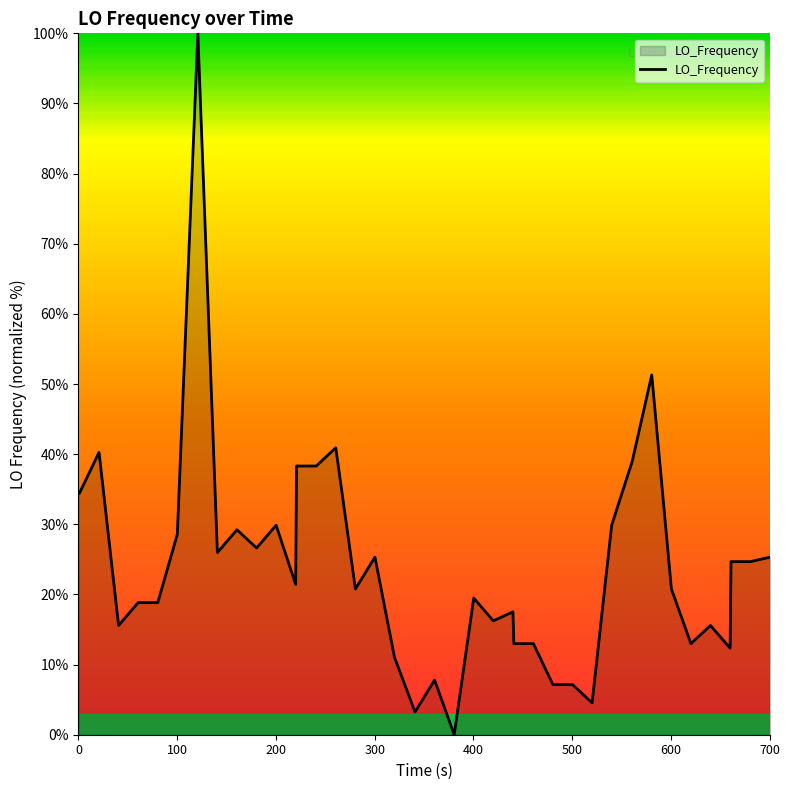

What is the maximum value shown in the chart?

100.0